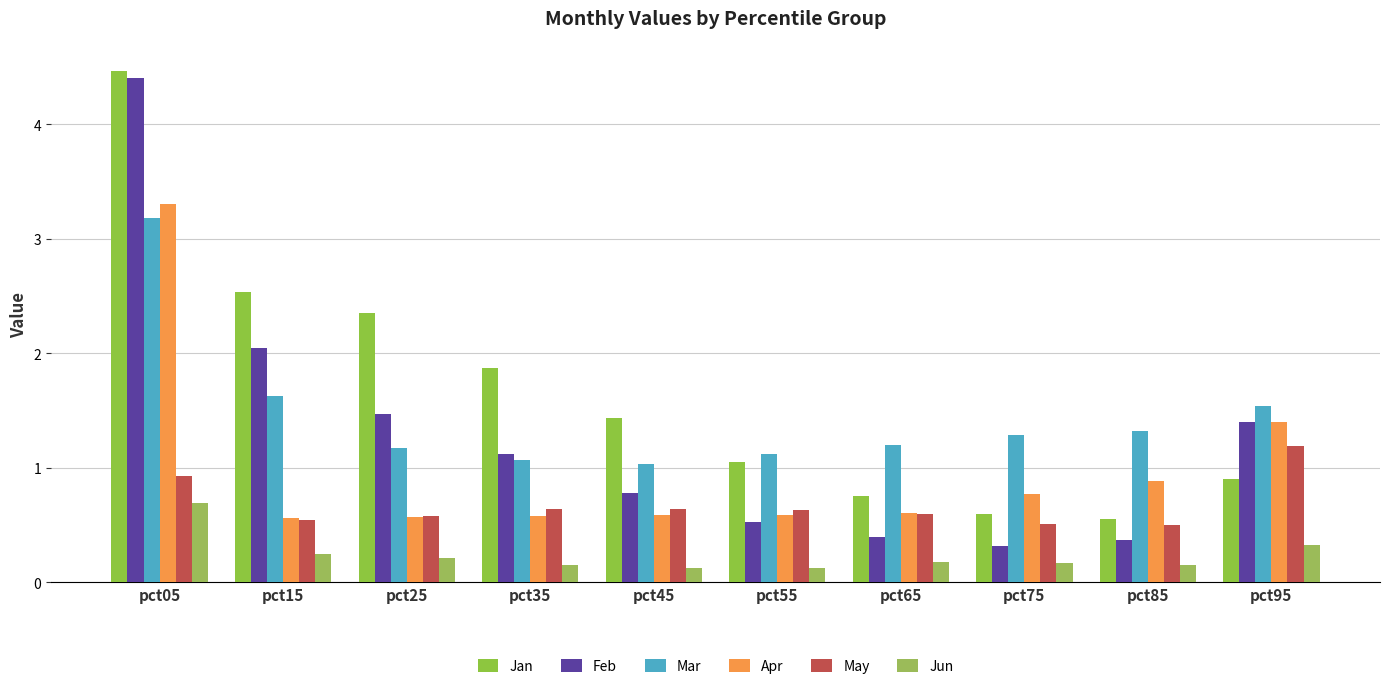

Count the number of categories in the chart.

10